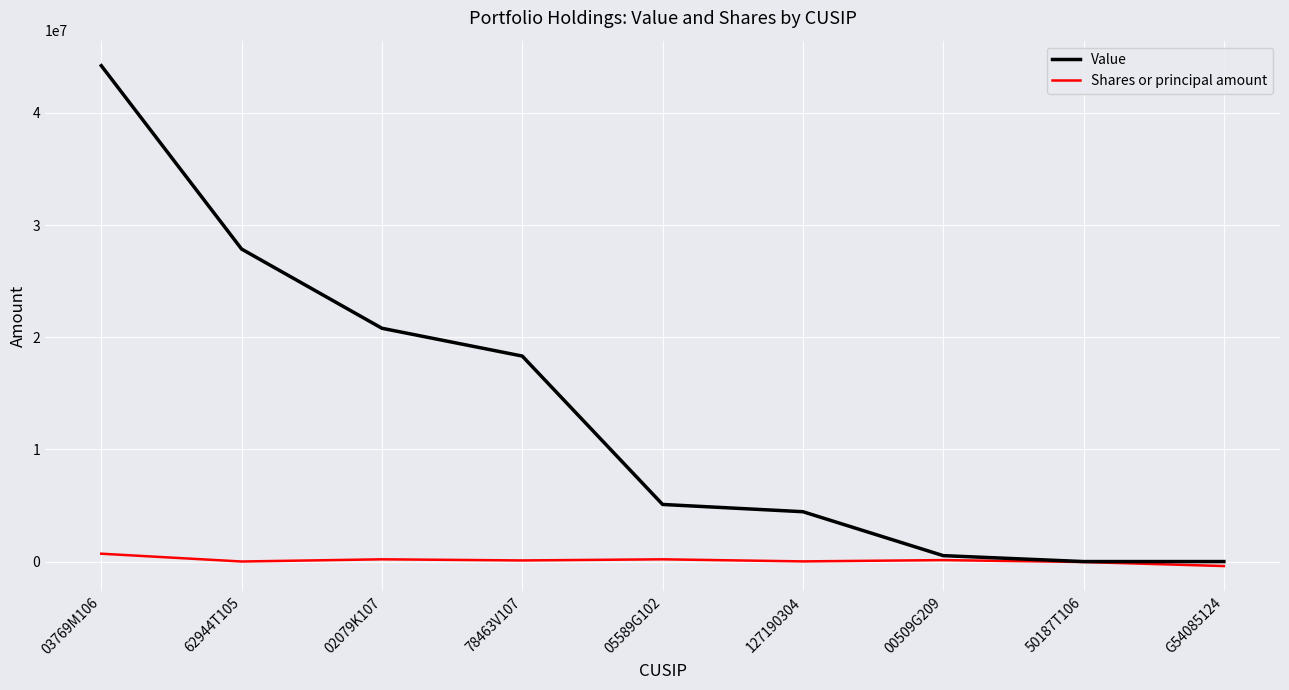

What is the total value across all series at 05589G102?

5292000